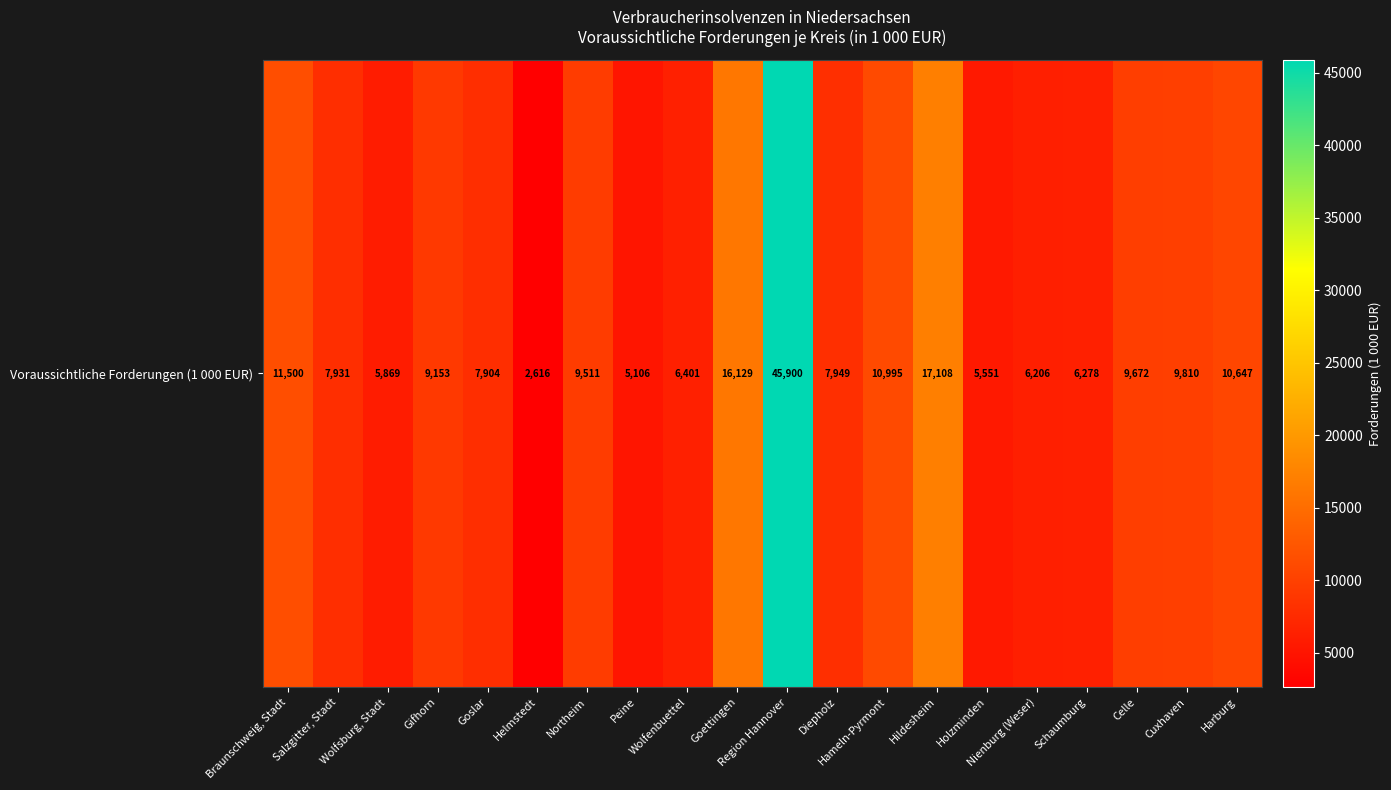

Which has a higher value, Hildesheim or Wolfenbuettel?

Hildesheim